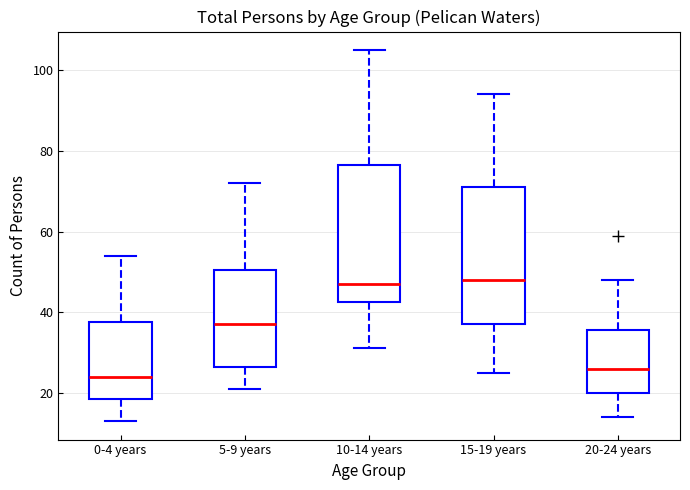

Reading left to right, transcribe this box plot: for each box, give where its median line is, the range the box spans, and where its two whiskers end, as read against the y-axis. The values are not printed on the chart, so give them approximately, as read against the axis.

0-4 years: median 24, box 18 to 38, whiskers 14 to 54
5-9 years: median 38, box 26 to 50, whiskers 22 to 72
10-14 years: median 48, box 42 to 76, whiskers 32 to 106
15-19 years: median 48, box 38 to 72, whiskers 26 to 94
20-24 years: median 26, box 20 to 36, whiskers 14 to 48